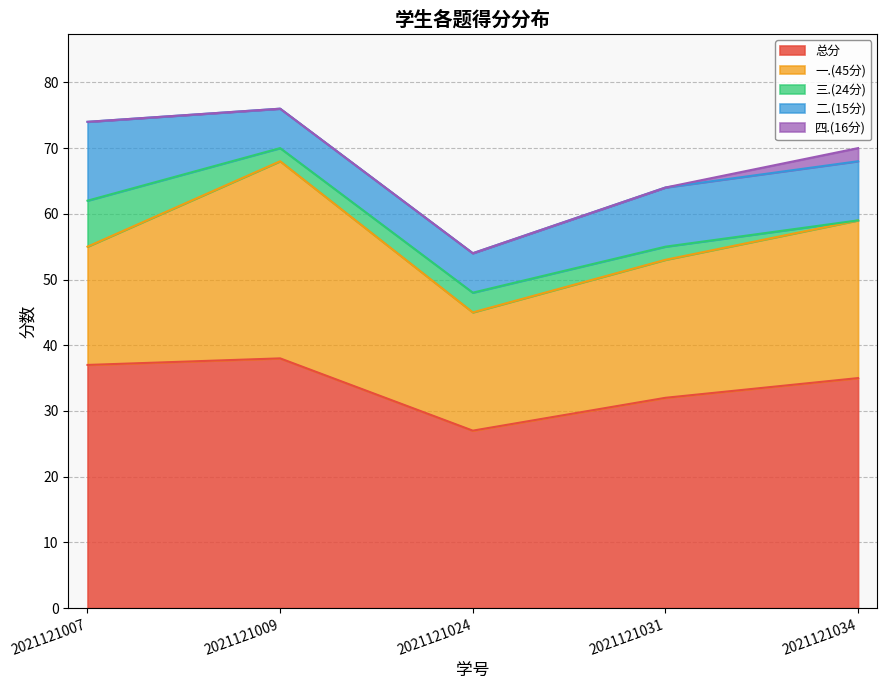

List the series in order of their peak value, highest first.

总分, 一.(45分), 二.(15分), 三.(24分), 四.(16分)